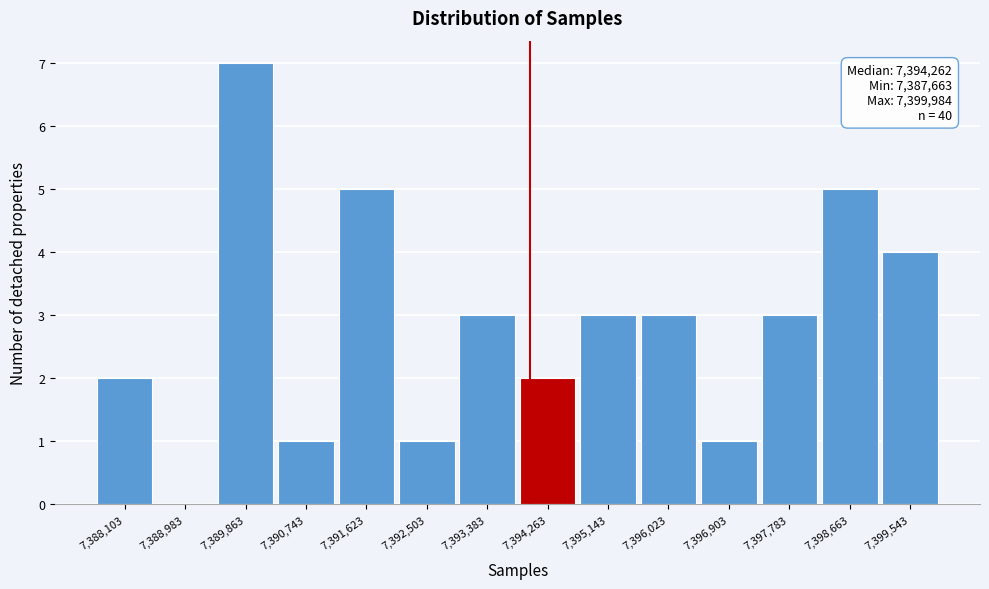

Which range on the x-axis has the tallest bar?

7389400 to 7390300